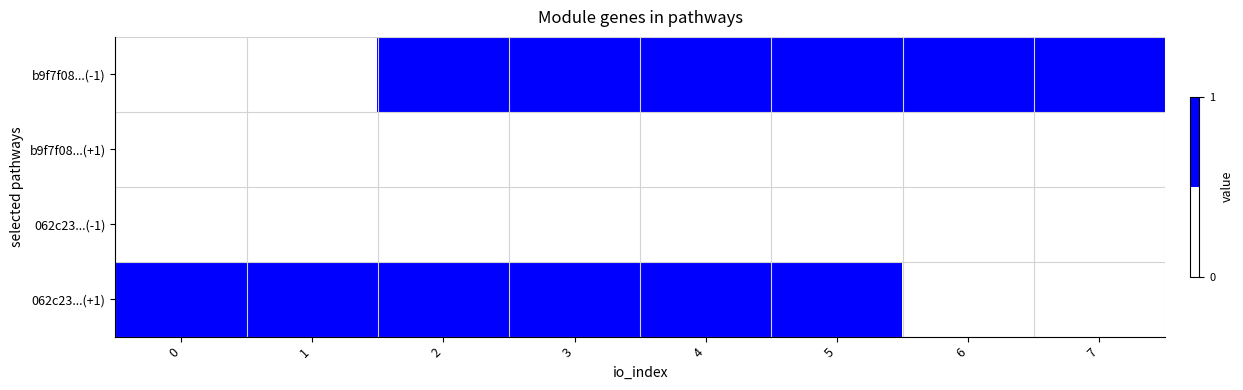

Reading right to left, list all the values displayed in this chart.

b9f7f08...(-1): 7=1	6=1	5=1	4=1	3=1	2=1	1=0	0=0
b9f7f08...(+1): 7=0	6=0	5=0	4=0	3=0	2=0	1=0	0=0
062c23...(-1): 7=0	6=0	5=0	4=0	3=0	2=0	1=0	0=0
062c23...(+1): 7=0	6=0	5=1	4=1	3=1	2=1	1=1	0=1